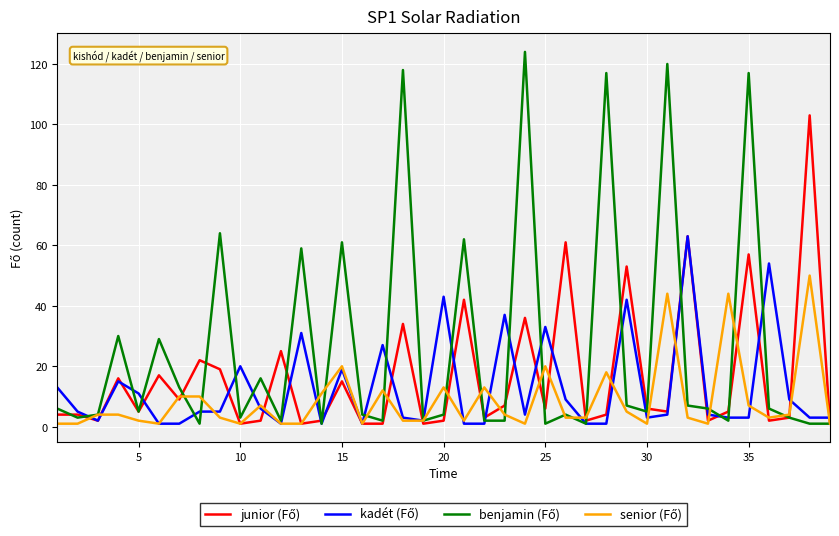

What is the maximum value shown in the chart?

124